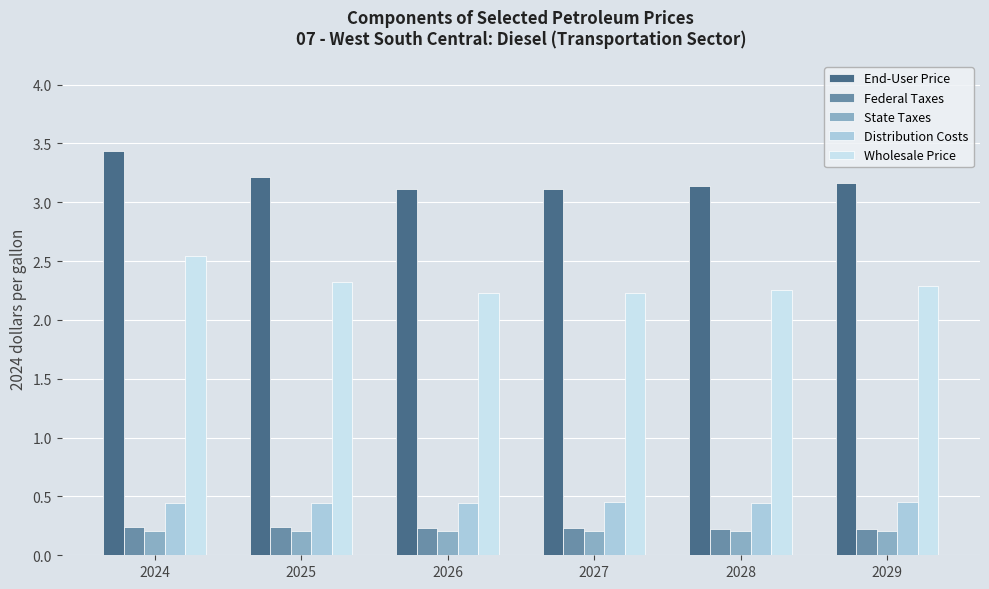

What is the sum of the Federal Taxes values at 2026 and 2028?

0.5